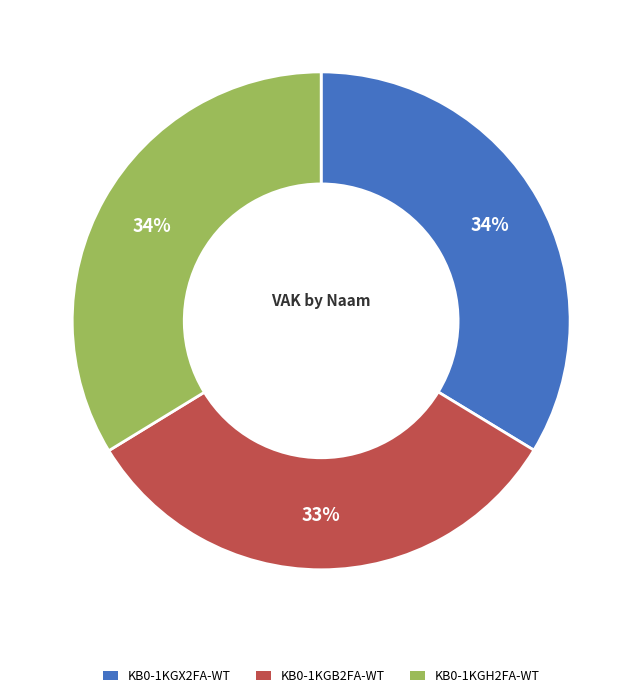

How many slices are in this pie chart?

3